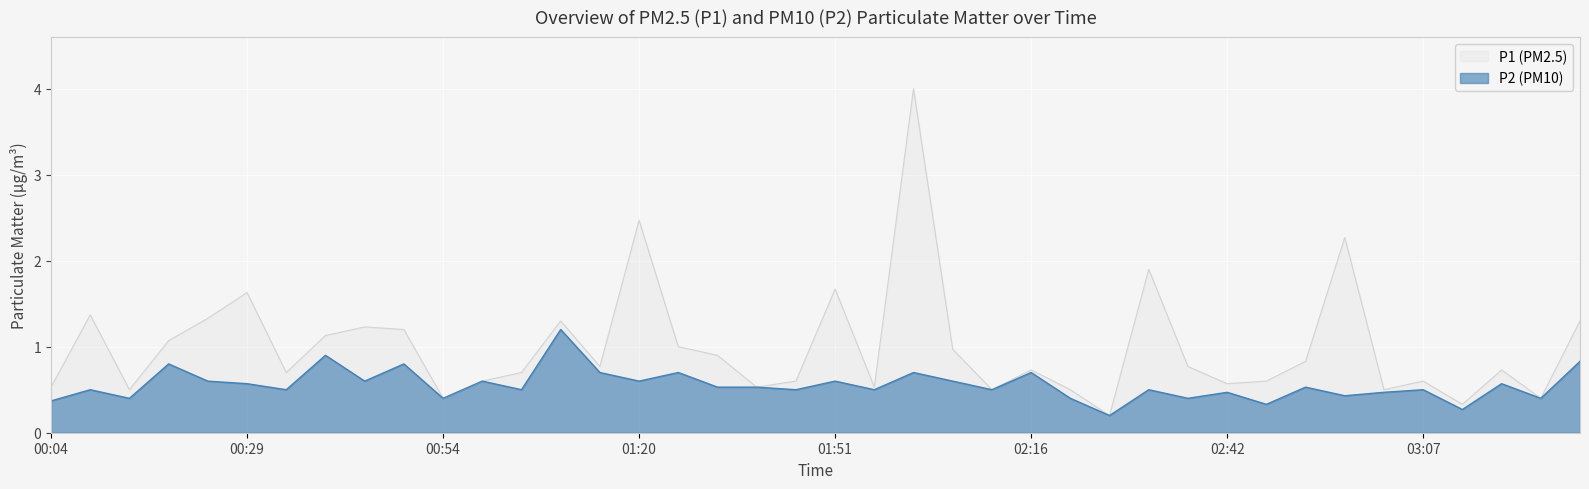

True or false: P2 has a value of 0.3 at 03:07.

False